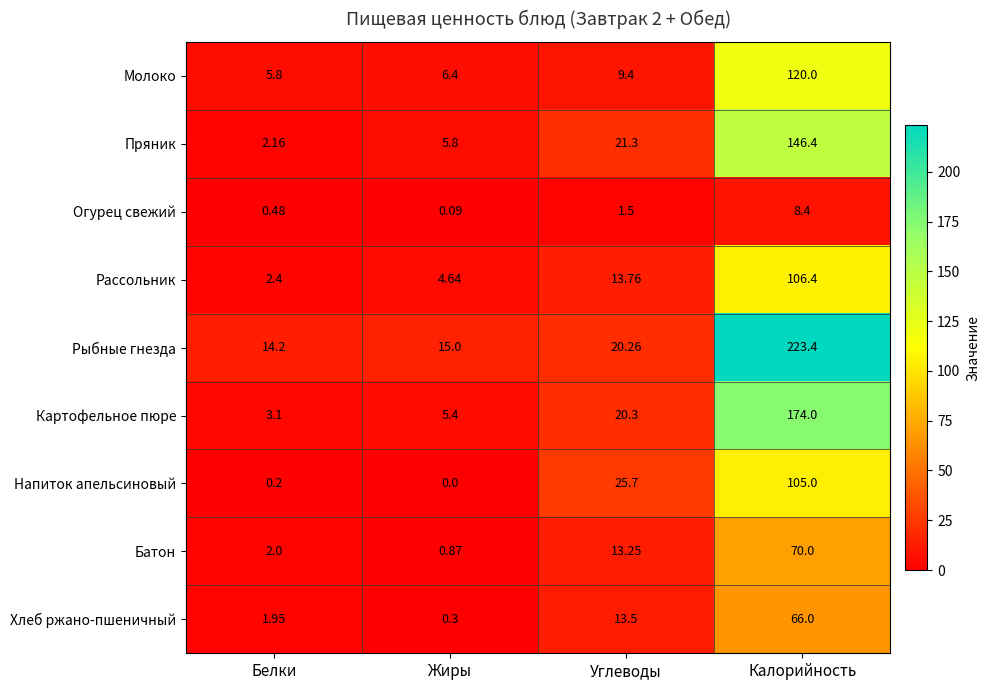

What is the spread (max minus min) of values at Жиры?

15.0